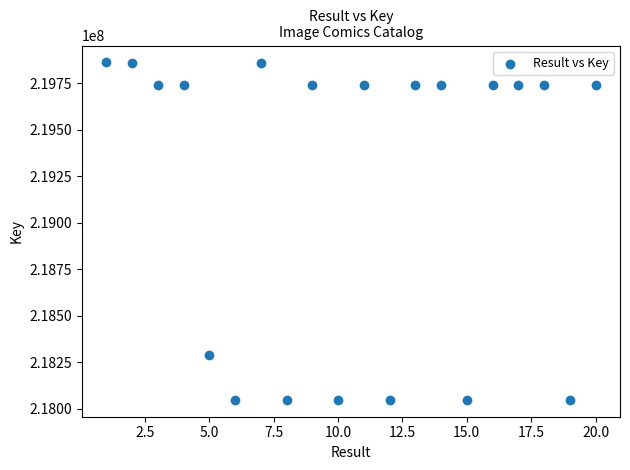

What Y value in the scatter plot is closest to 218953657?

218285004